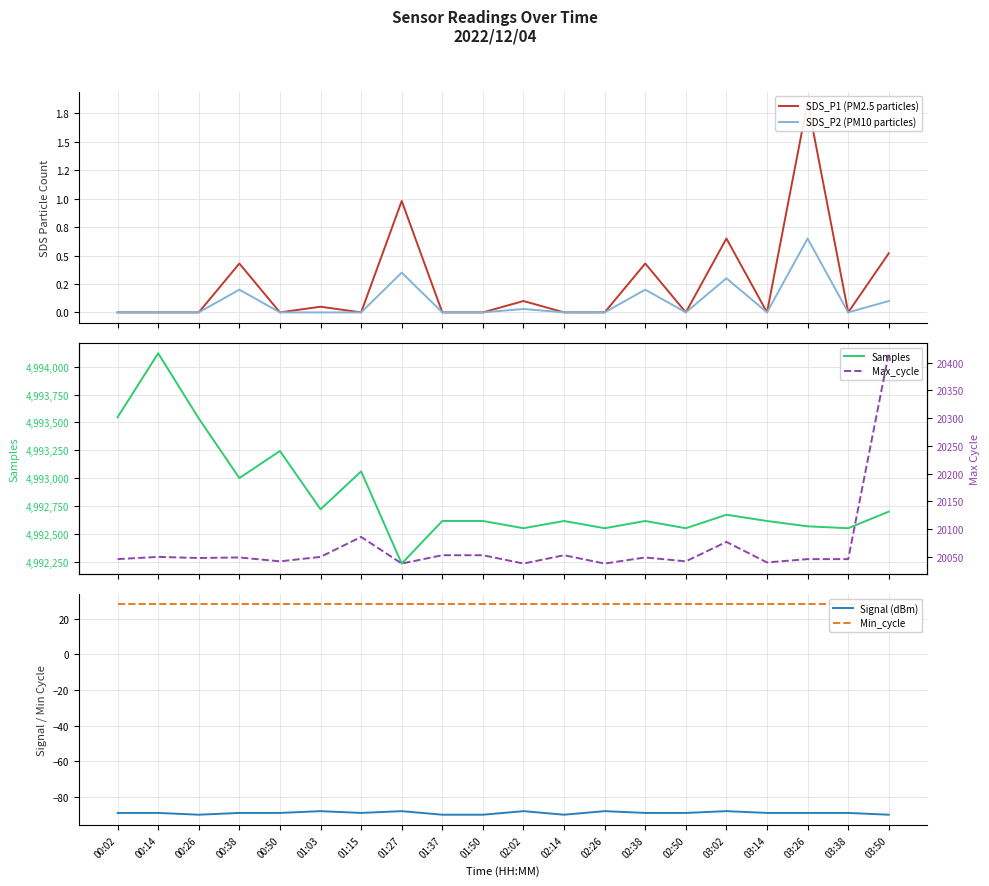

What is the label of the 19th point from the right?

00:14